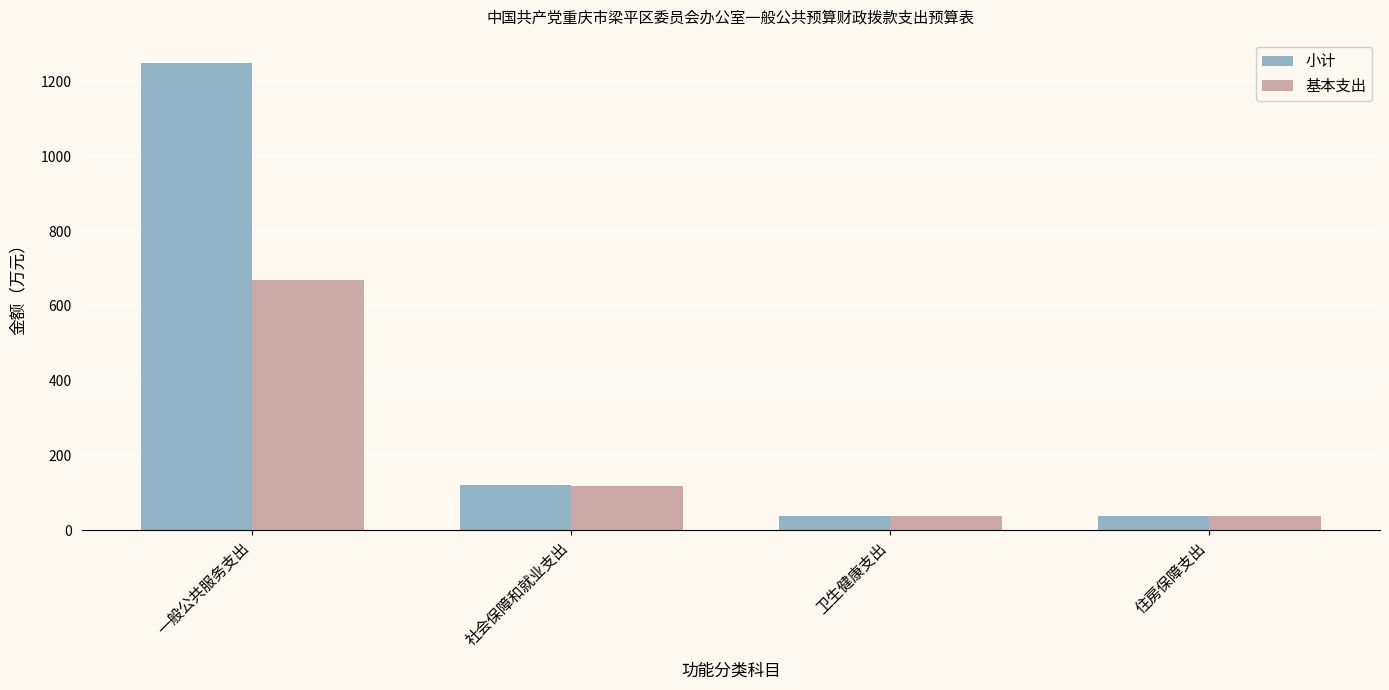

What is the total value across all series at 社会保障和就业支出?

238.0